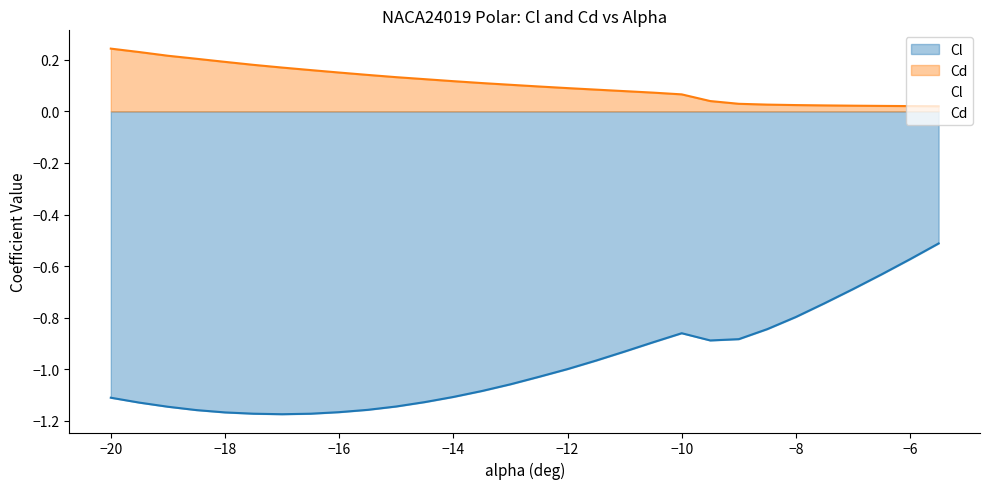

How many data points in Cl are above -1?

14